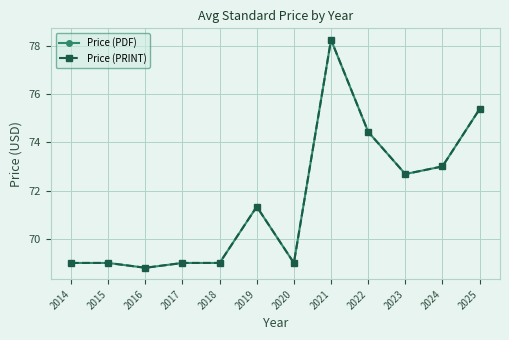

In Price (PRINT), how many points are higher than both neighbors (excluding endpoints)?

2